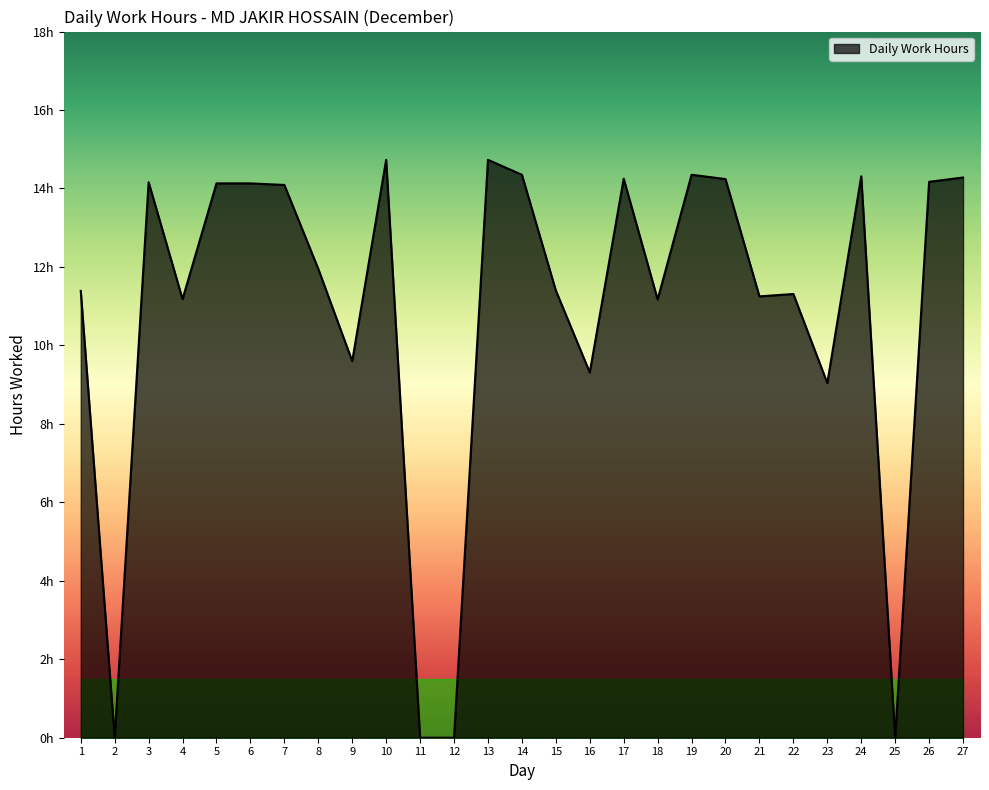

How many points are lower than both their immediate neighbors (excluding endpoints)?

8